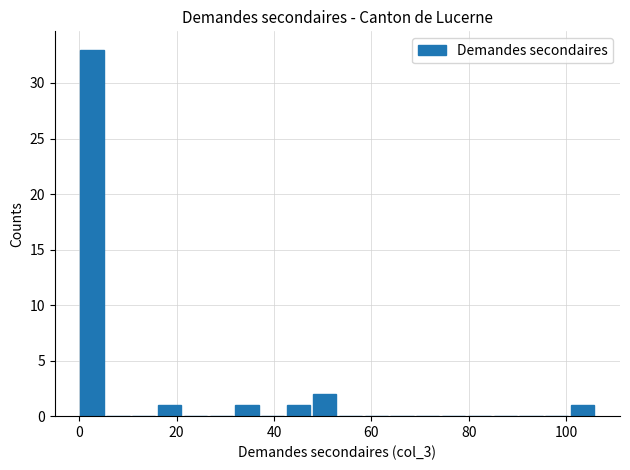

Around what value on the x-axis is the tallest bar? Give the approximate position of its centre, as read against the axis.

2